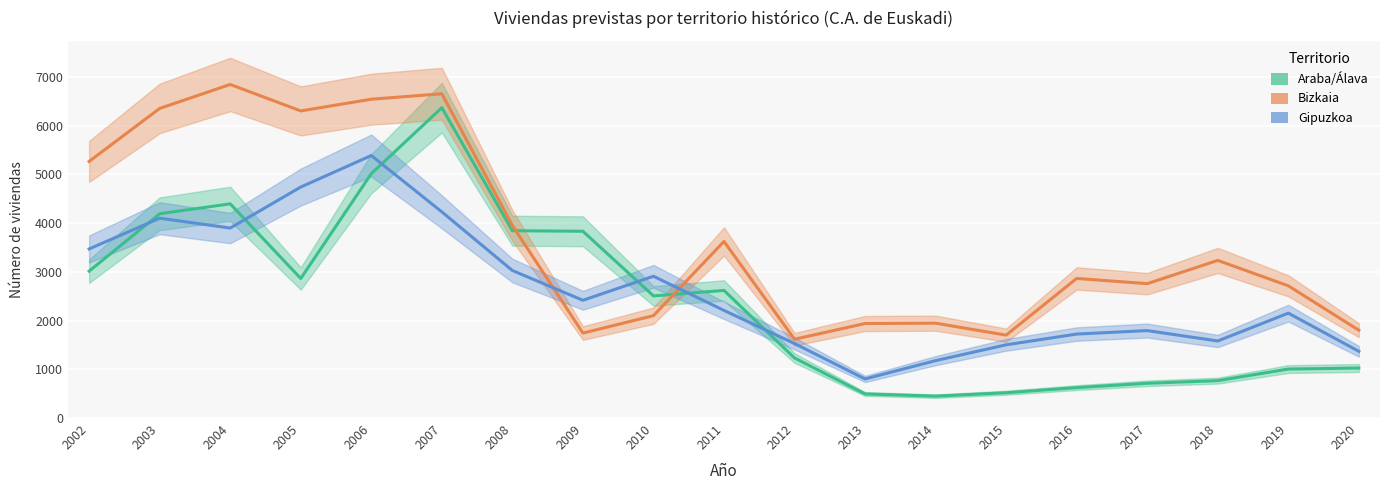

Which category has the lowest value across all series?

2014